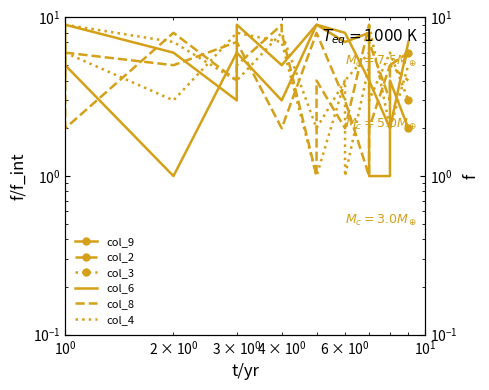

True or false: col_2 has more than 2 interior local peaks.

True